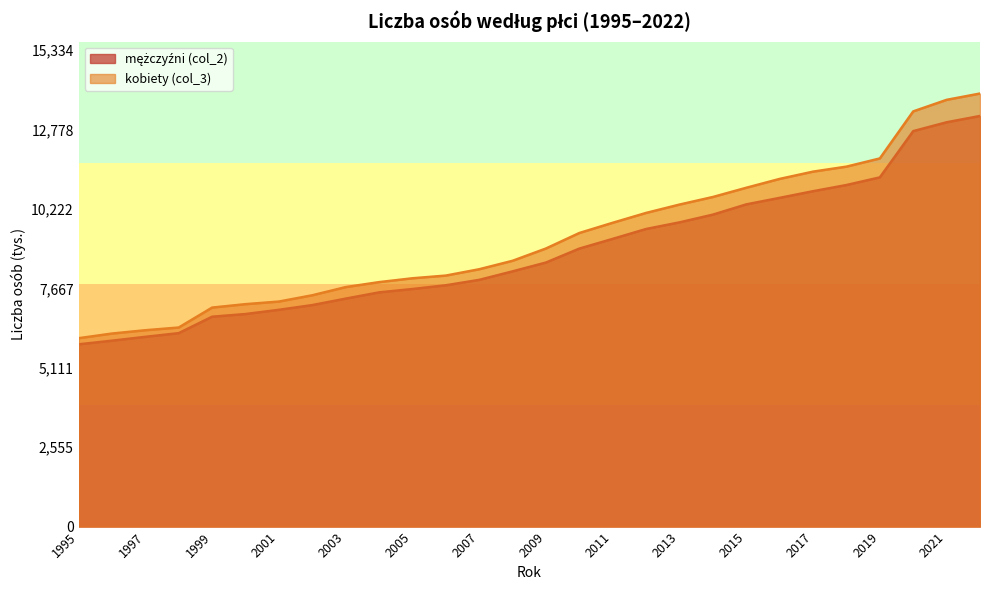

What is the difference between the kobiety (col_3) values at 2017 and 2014?

816